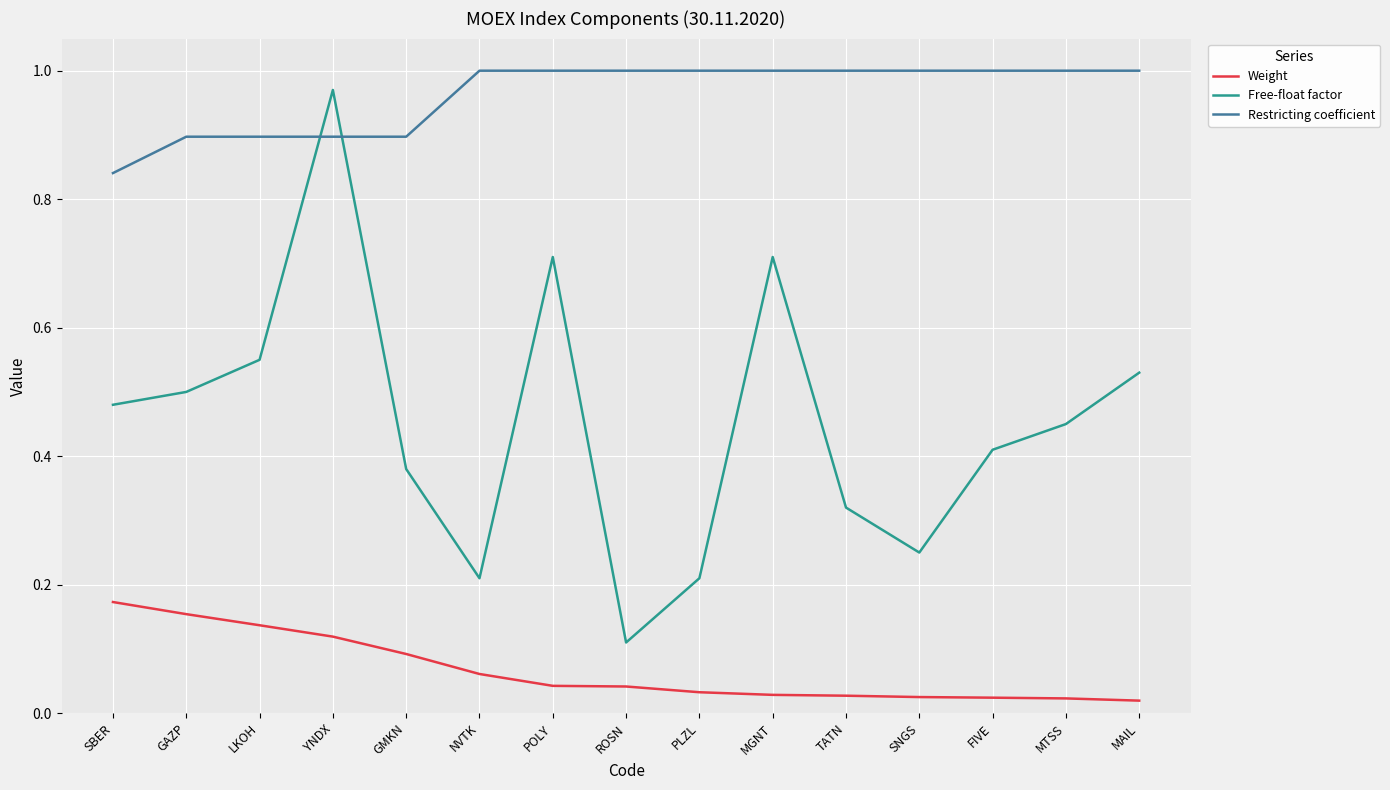

Which series has the largest total across all categories?

Restricting coefficient